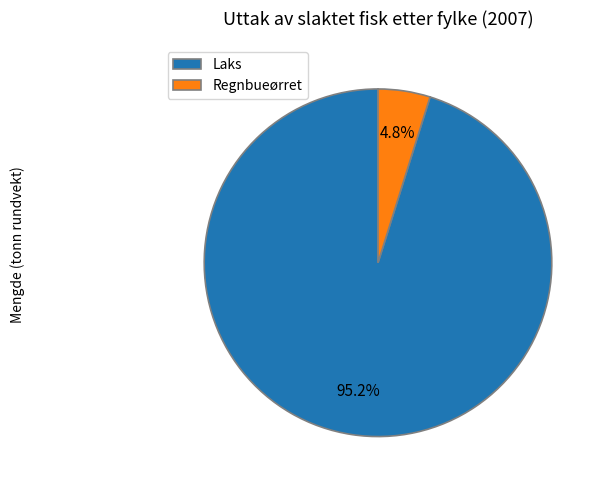

Do Regnbueørret and Laks together represent more than half of the pie?

Yes